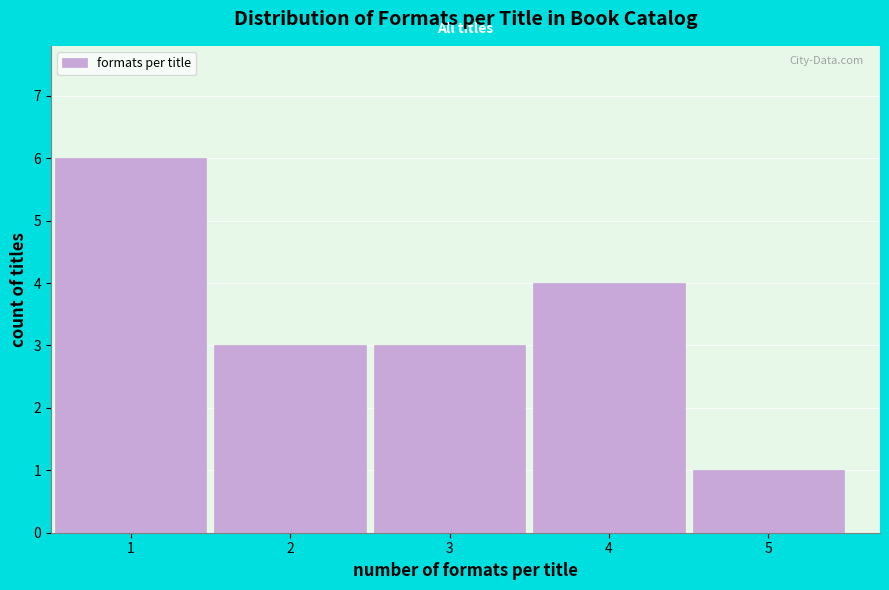

Over which range of the x-axis is the bar tallest?

0.5 to 1.5